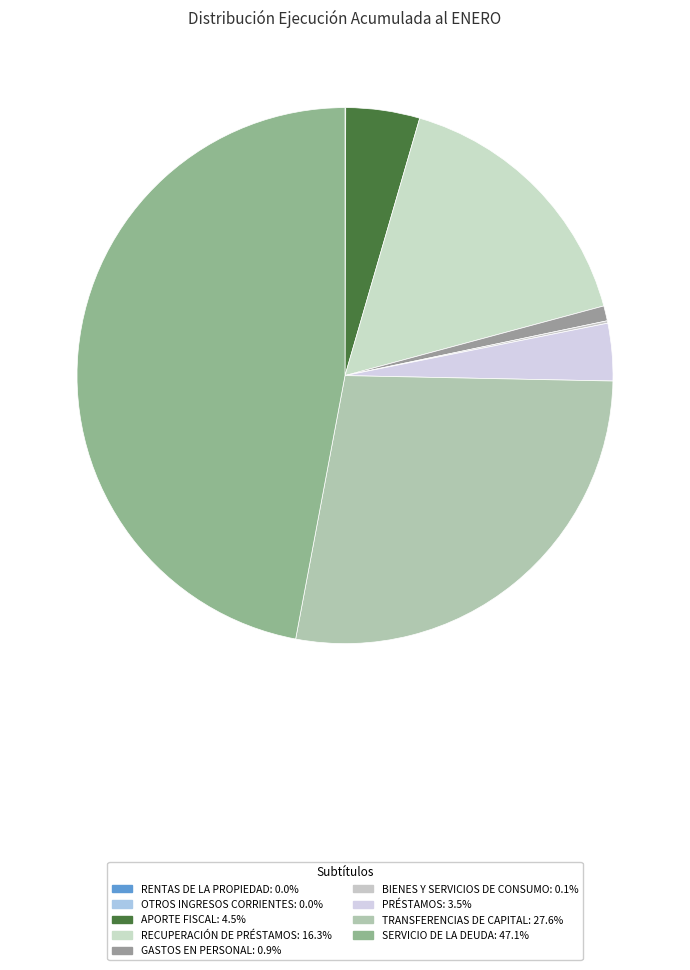

To the nearest percent, what is the combined percentage of BIENES Y SERVICIOS DE CONSUMO and TRANSFERENCIAS DE CAPITAL?

28%